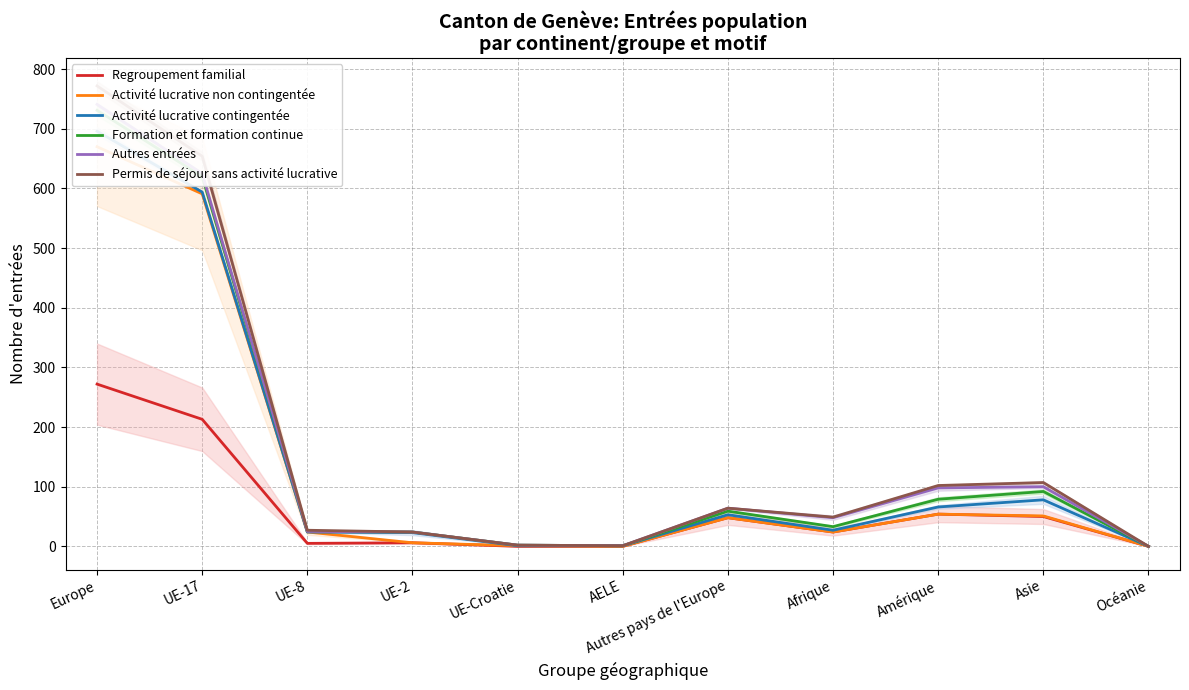

What is the sum of all Autres entrées values?

1728